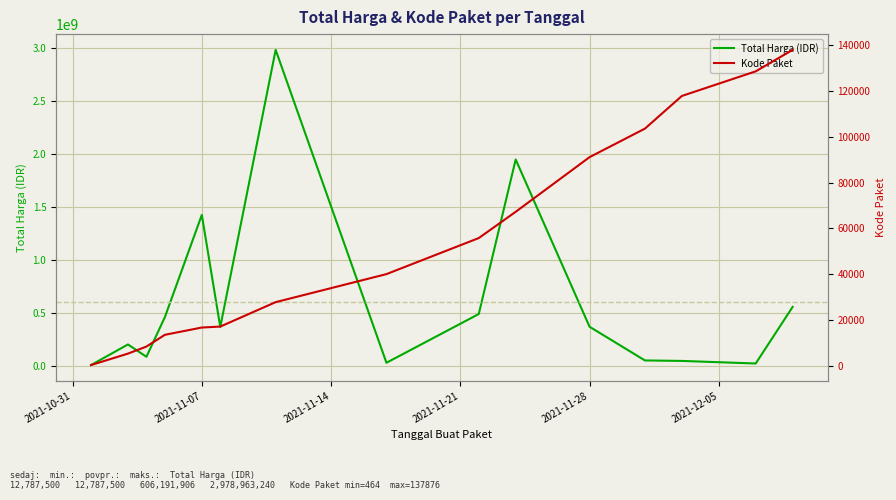

What is the highest value of the Total Harga (IDR) series?

2978963240